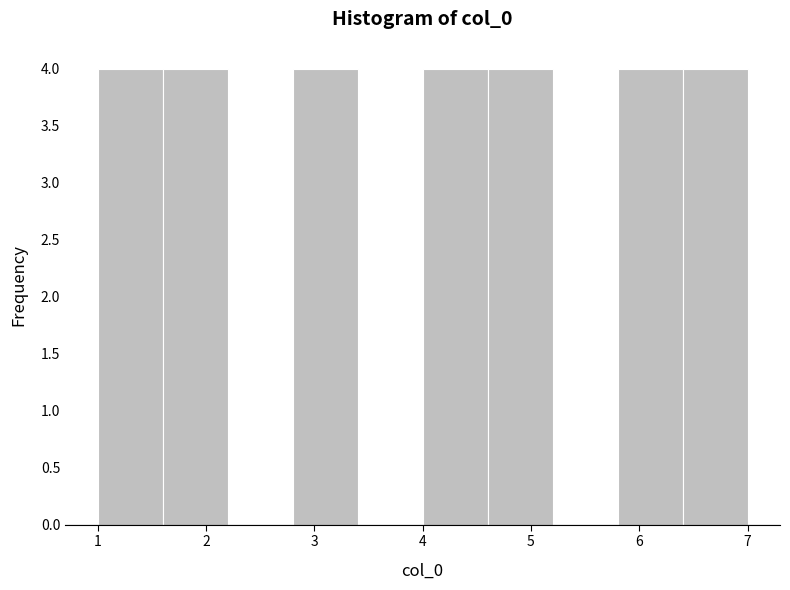

Reading left to right, list every bar in this chart as the range it spans on the x-axis followed by its height. The values are not printed on the chart, so give them approximately, as read against the axis.

1.0 to 1.6: 4
1.6 to 2.2: 4
2.2 to 2.8: 0
2.8 to 3.4: 4
3.4 to 4.0: 0
4.0 to 4.6: 4
4.6 to 5.2: 4
5.2 to 5.8: 0
5.8 to 6.4: 4
6.4 to 7.0: 4